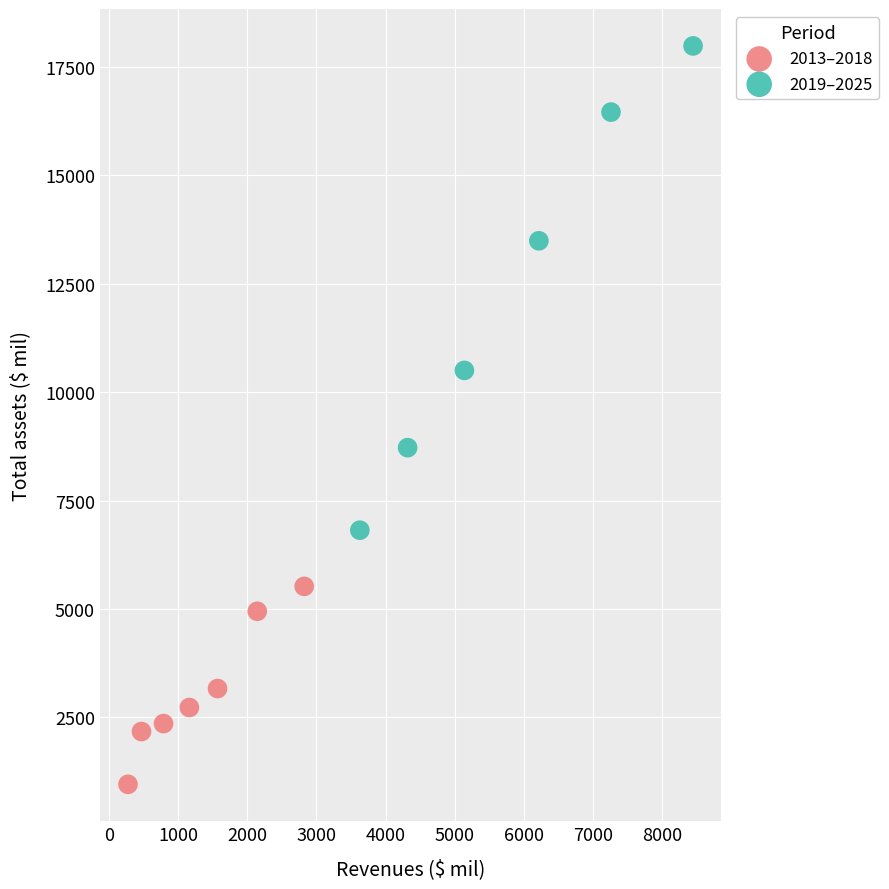

Which series has the largest Y range (max minus min)?

2019–2025